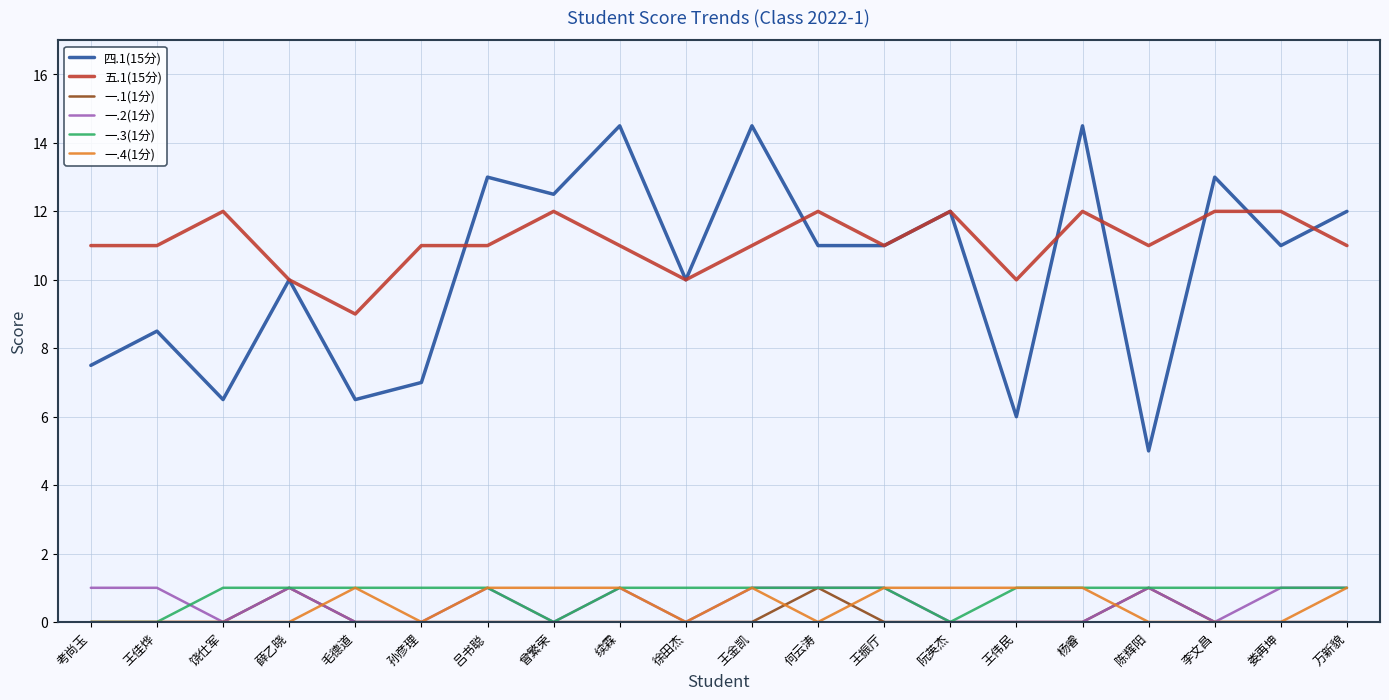

True or false: 一.3(1分) and 五.1(15分) intersect in this chart.

False